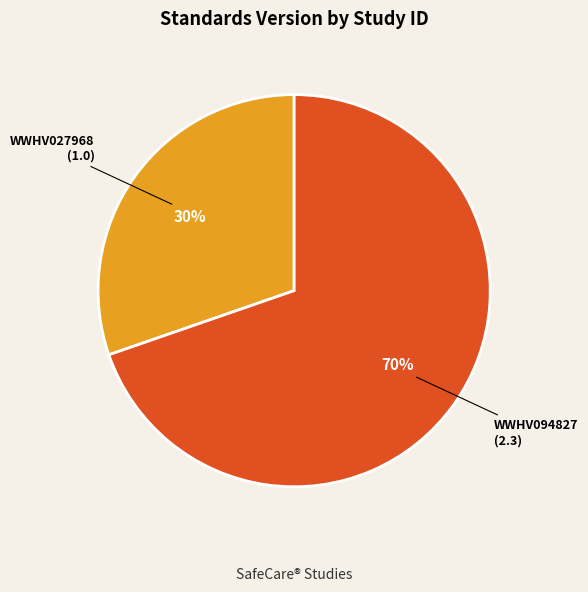

How many slices are in this pie chart?

2